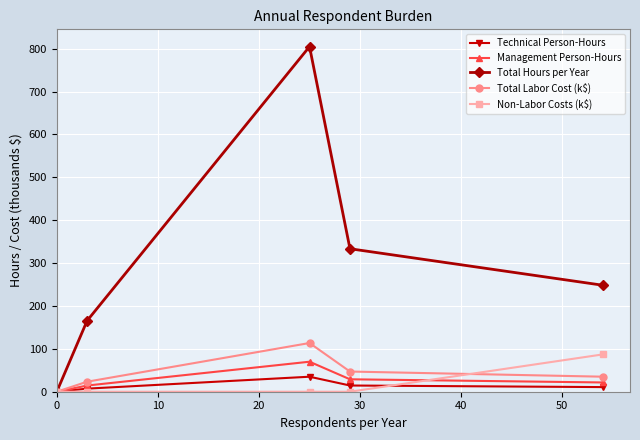

What is the greatest value displayed?

805.0